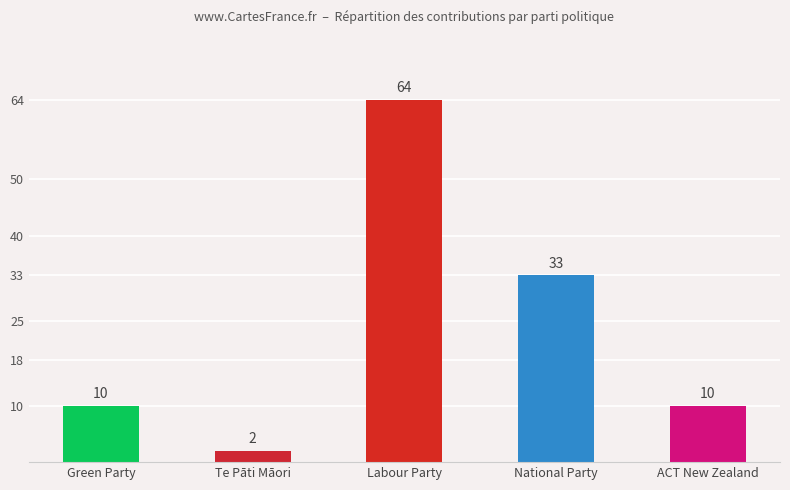

True or false: the data shows 17 at ACT New Zealand.

False